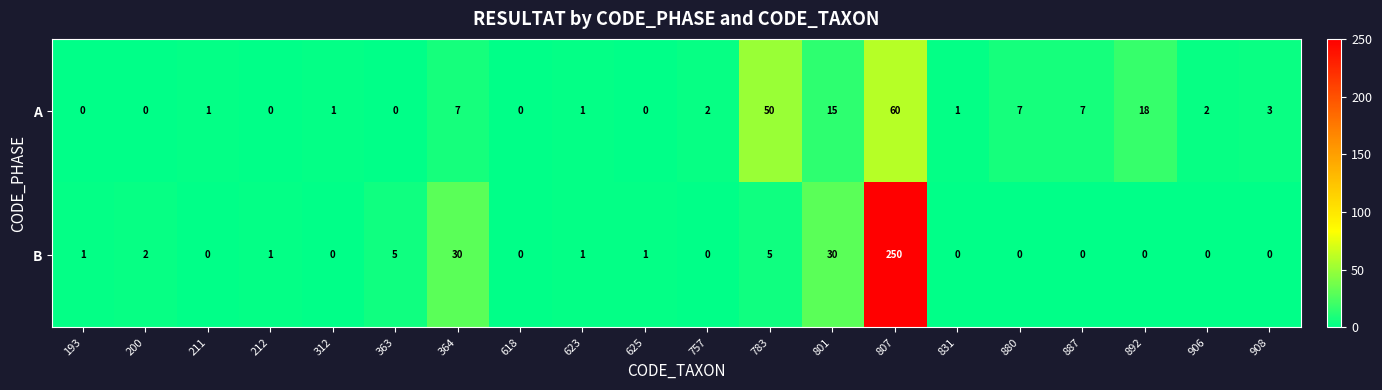

What is the total value across all series at 880?

7